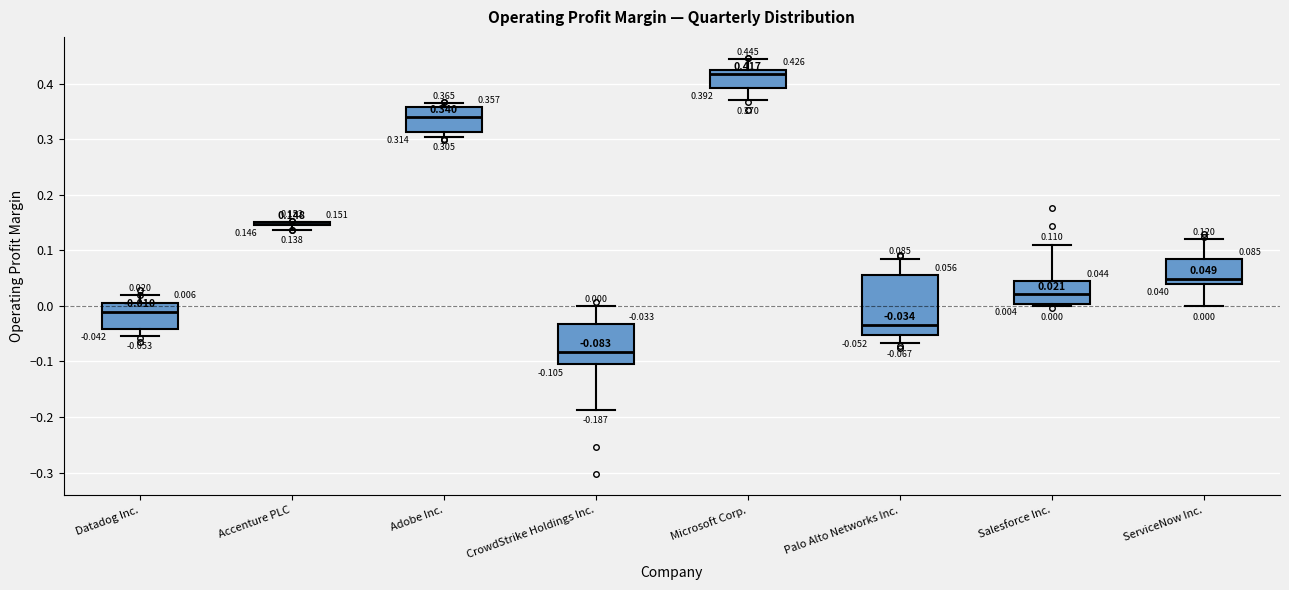

Which box is the tallest, from its lower edge to its upper edge?

Palo Alto Networks Inc.